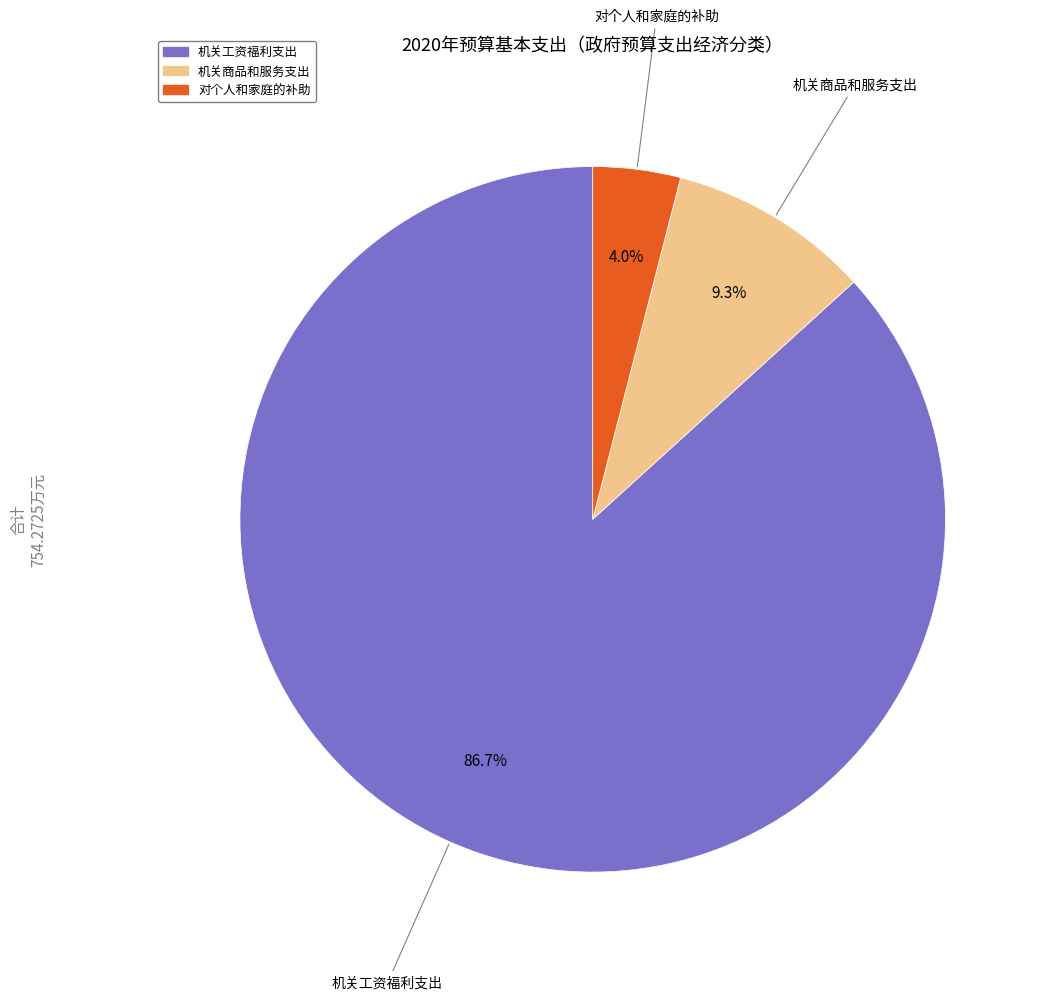

Which category has the smallest portion of the pie?

对个人和家庭的补助